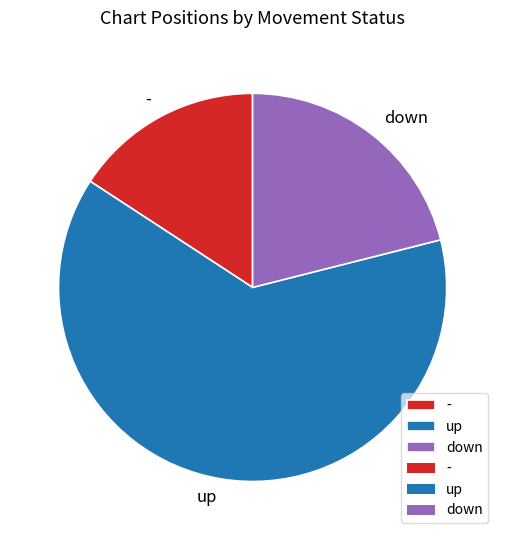

Which has a higher value, down or -?

down